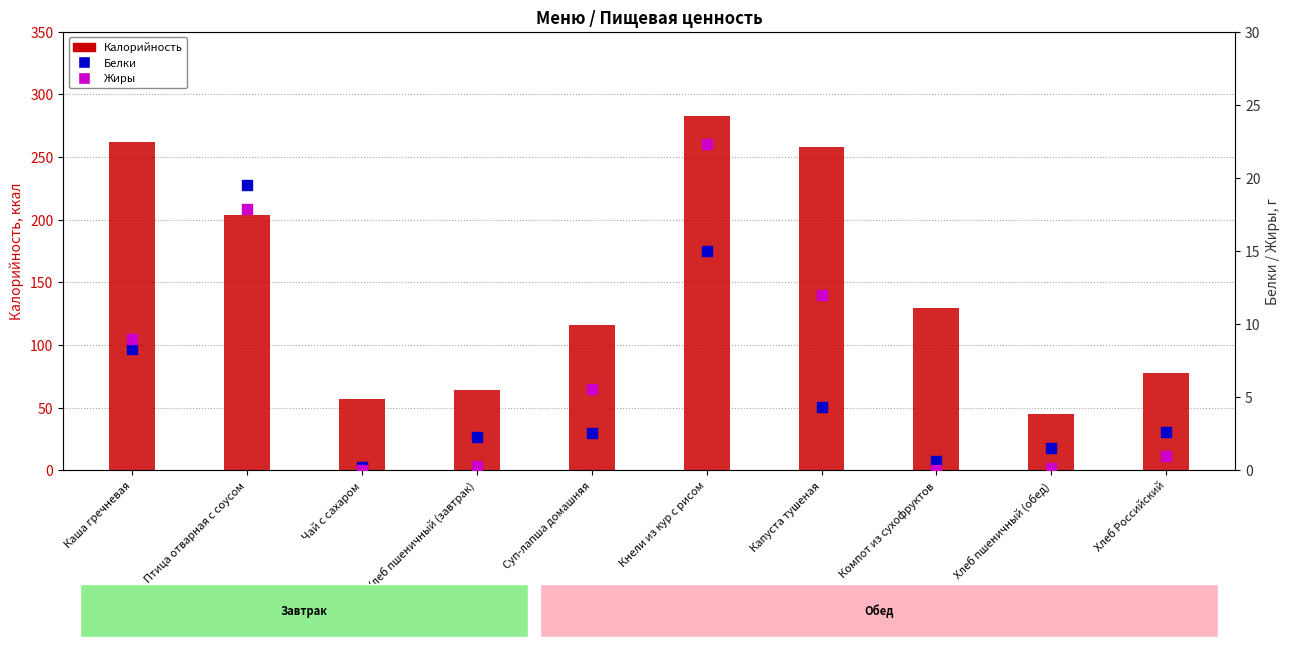

Which series contains the highest Y value?

Калорийность